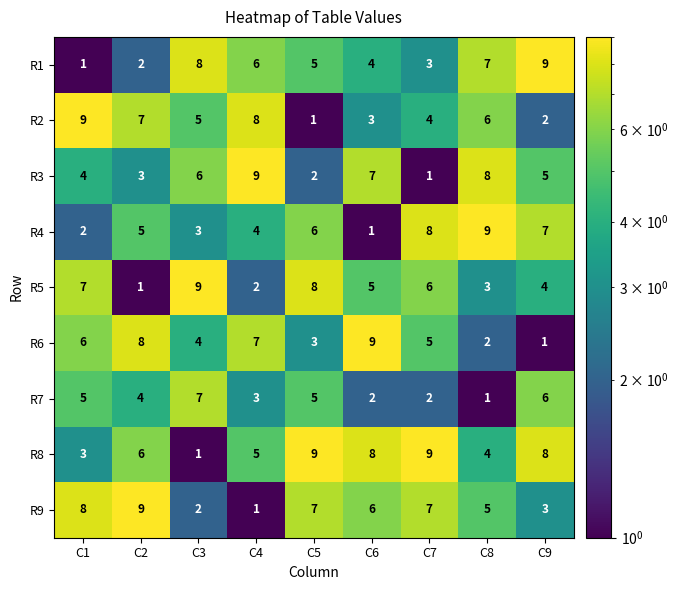

True or false: R7 has a value of 8 at C5.

False